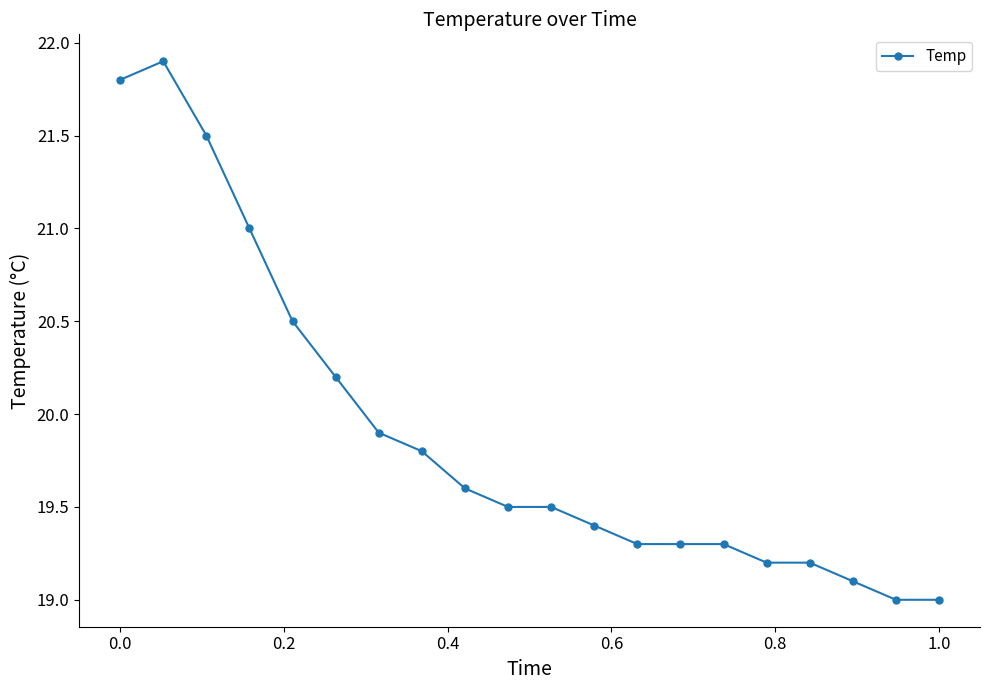

What is the average value?

19.9